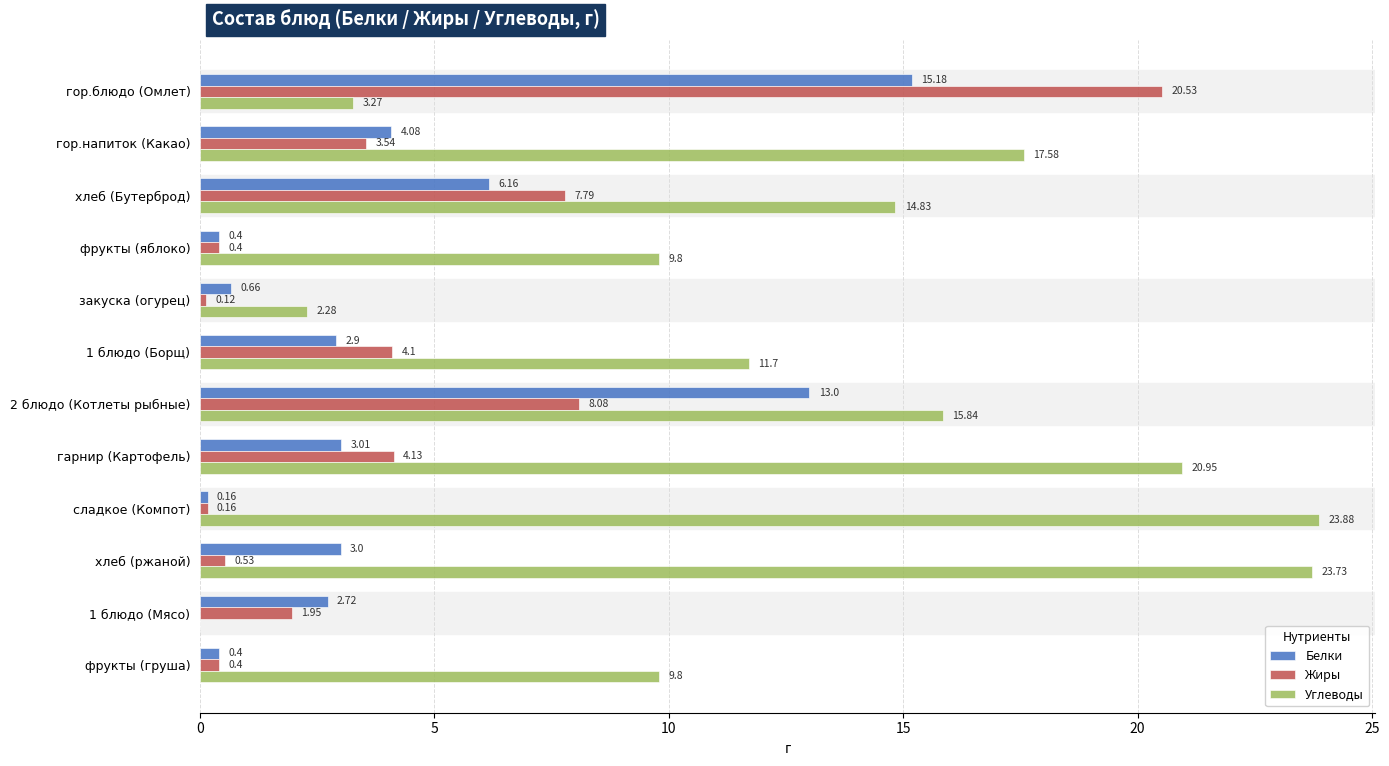

What is the sum of the Углеводы values at гор.напиток (Какао) and 1 блюдо (Мясо)?

17.6